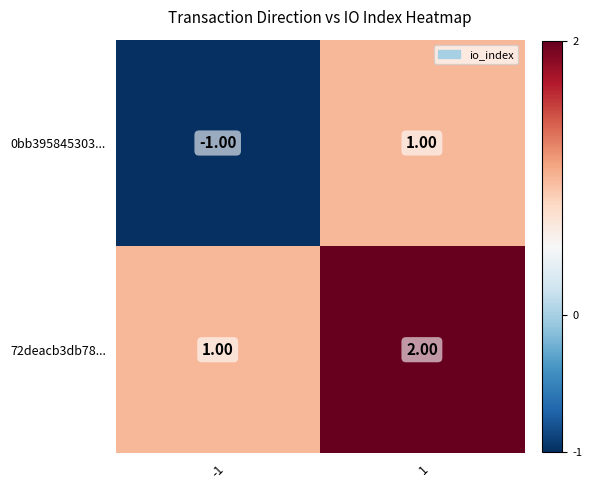

What is the sum of all 72deacb3db78... values?

3